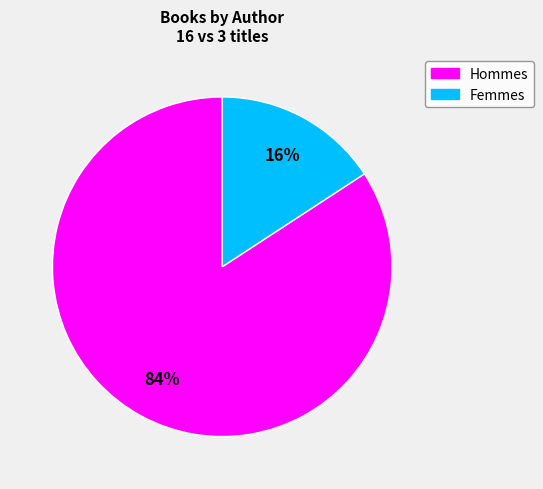

Does any single category account for the majority?

Yes